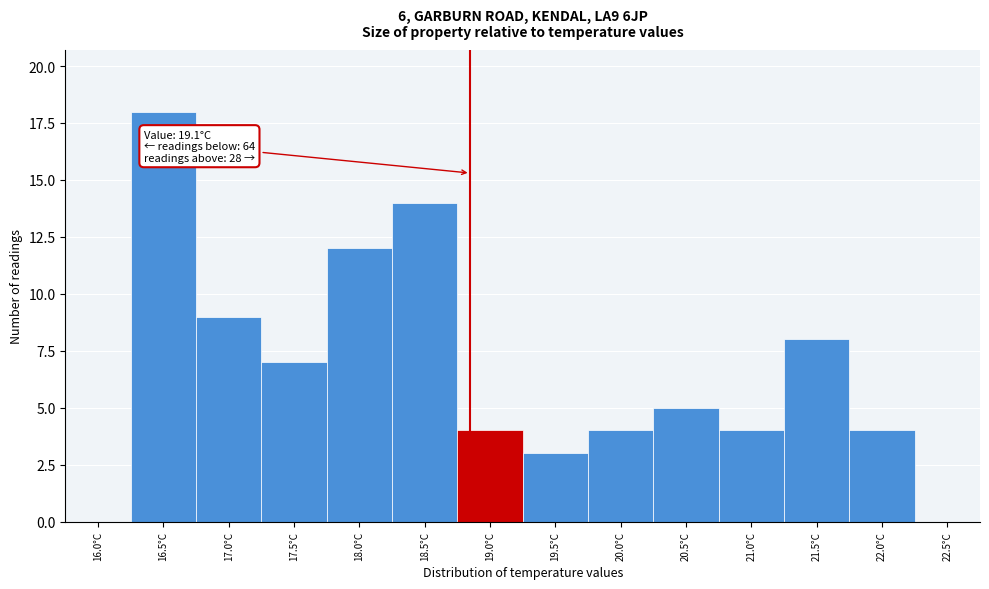

Reading right to left, extract all data points from this chart.

22.5°C=0	22.0°C=4	21.5°C=8	21.0°C=4	20.5°C=5	20.0°C=4	19.5°C=3	19.0°C=4	18.5°C=14	18.0°C=12	17.5°C=7	17.0°C=9	16.5°C=18	16.0°C=0